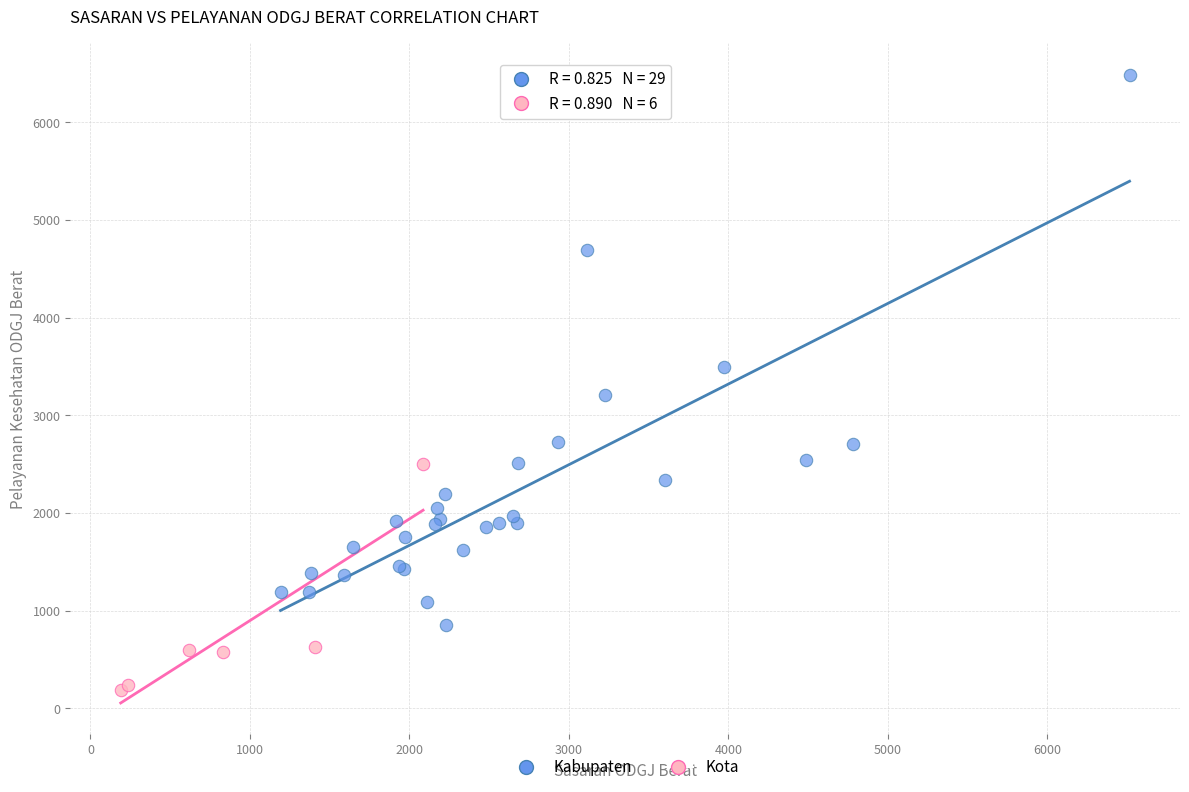

Which series has the largest Y range (max minus min)?

Kabupaten